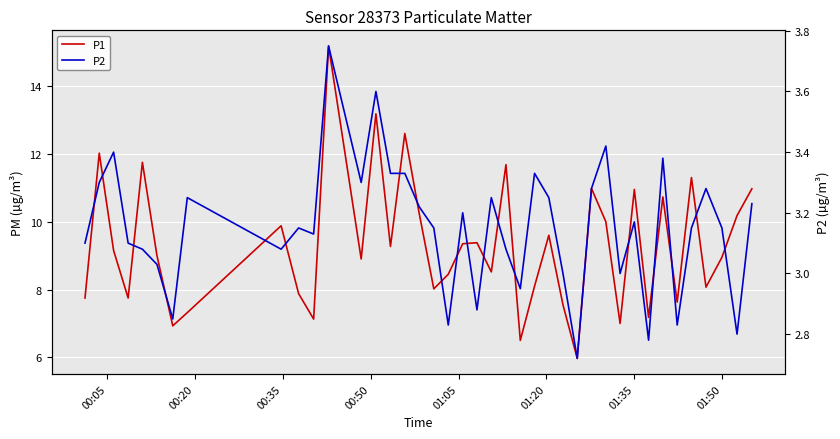

What is the smallest value displayed?

2.7